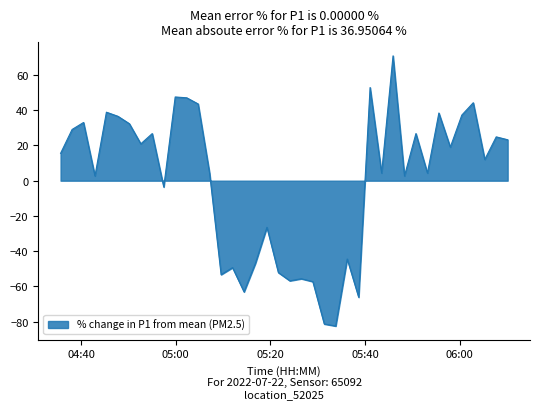

What is the greatest value displayed?

70.8